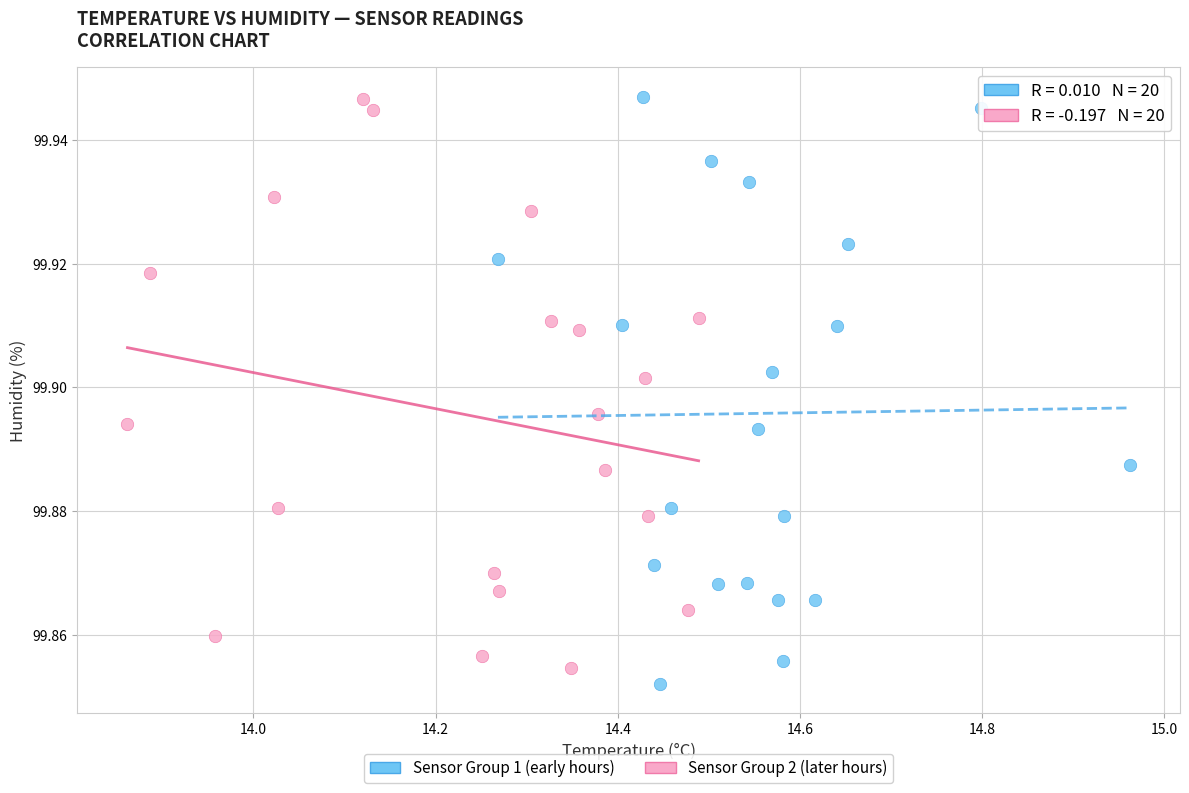

Which series has the widest spread of Y values?

Sensor Group 1 (early hours)